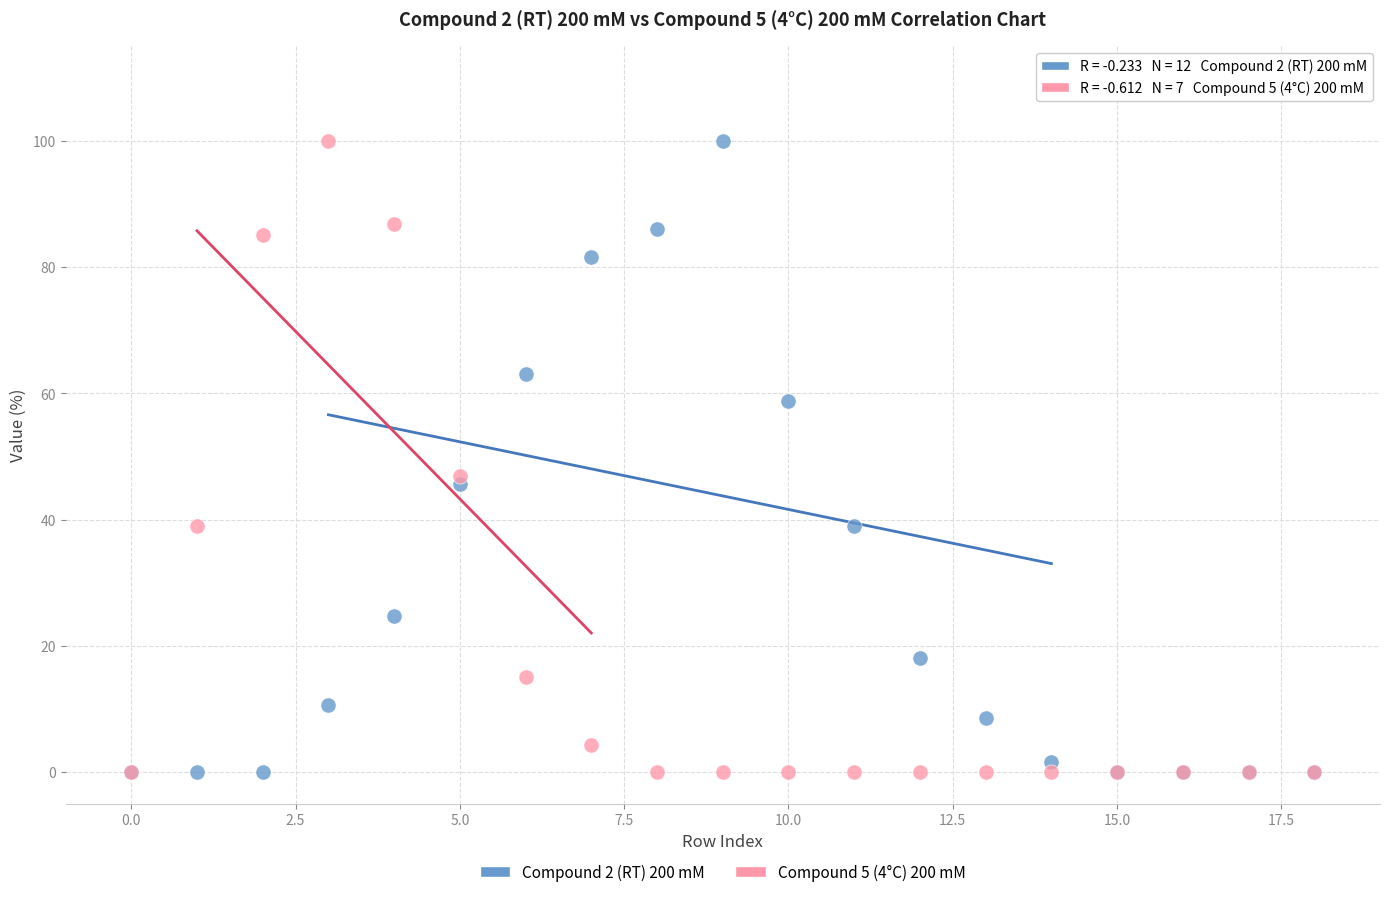

Across all series, what Y value is closest to 50?

46.9